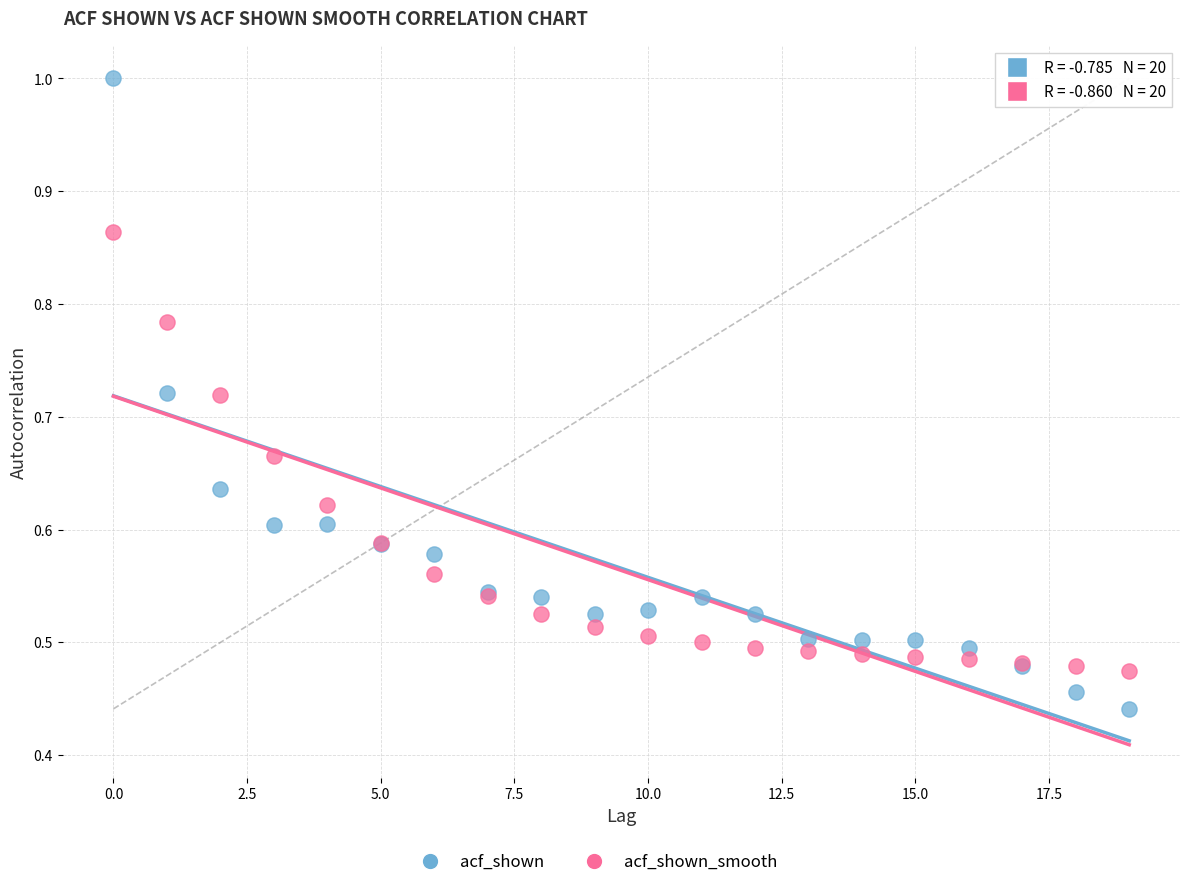

Which series contains the lowest Y value?

acf_shown